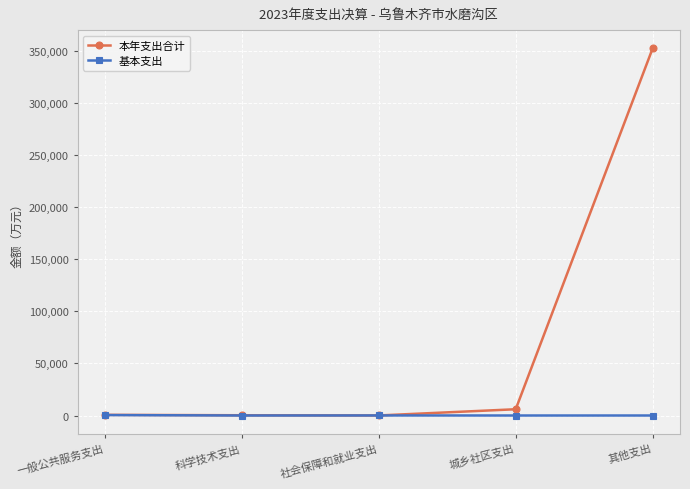

Which category has the highest value in the 本年支出合计 series?

其他支出